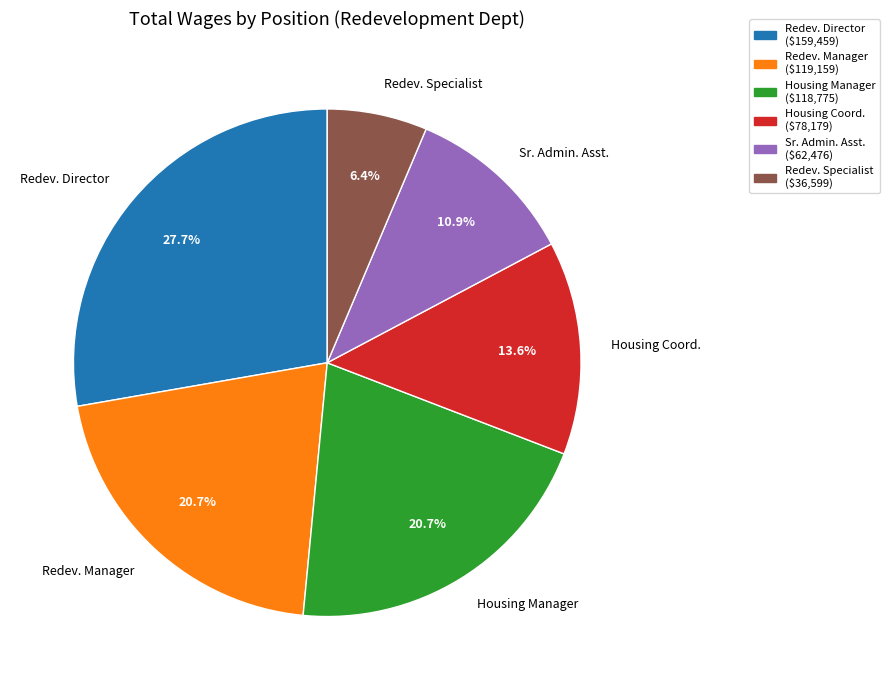

Count the number of slices in the pie.

6